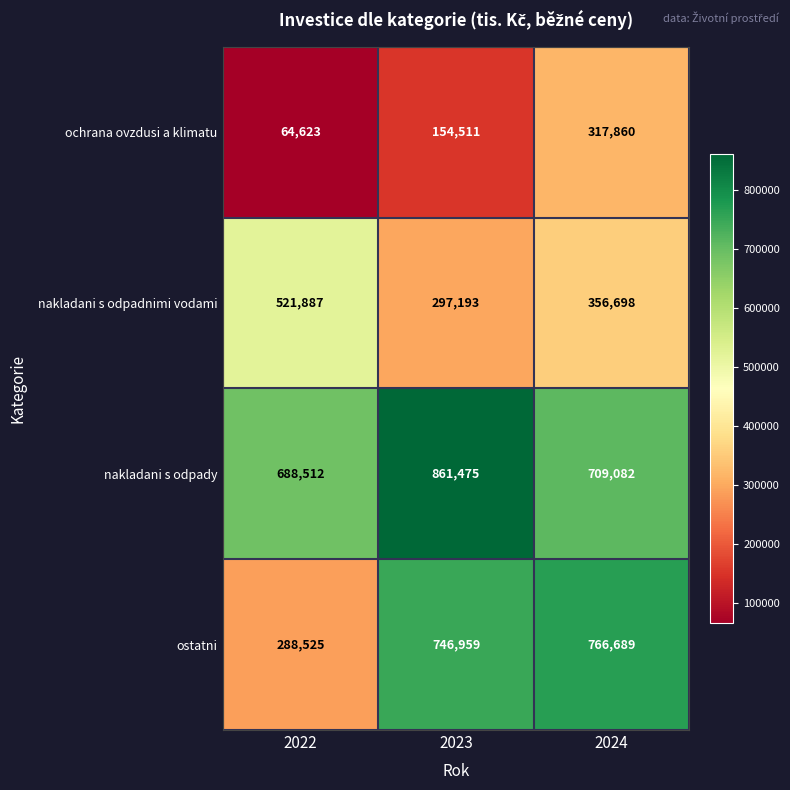

At which label is ochrana ovzdusi a klimatu closest to 191241?

2023